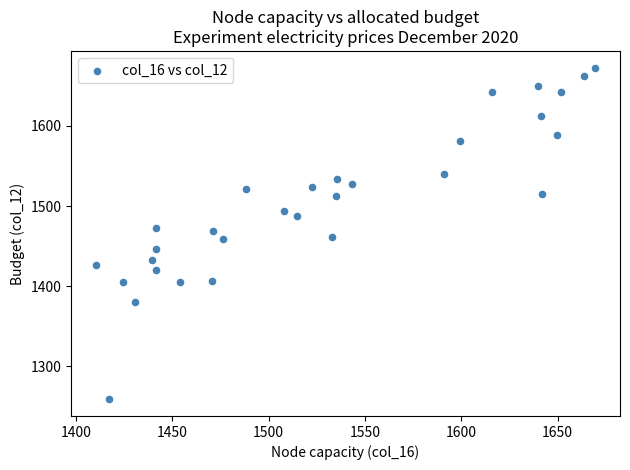

What is the range of X values (max minus min)?

259.1